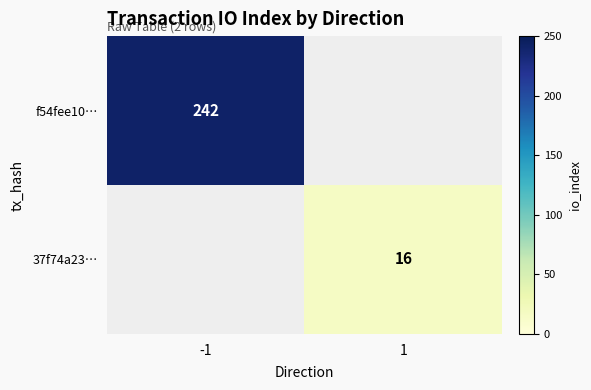

What is the maximum value shown in the chart?

242.0